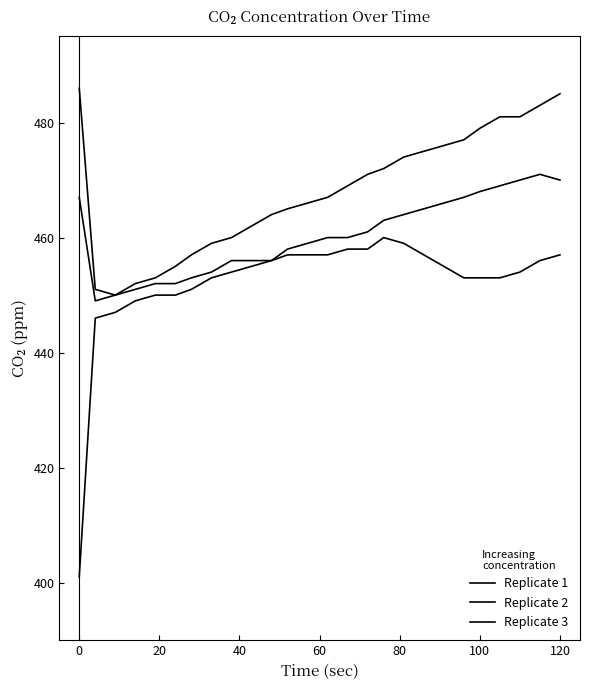

At how many categories does at least one series exceed 414?

26